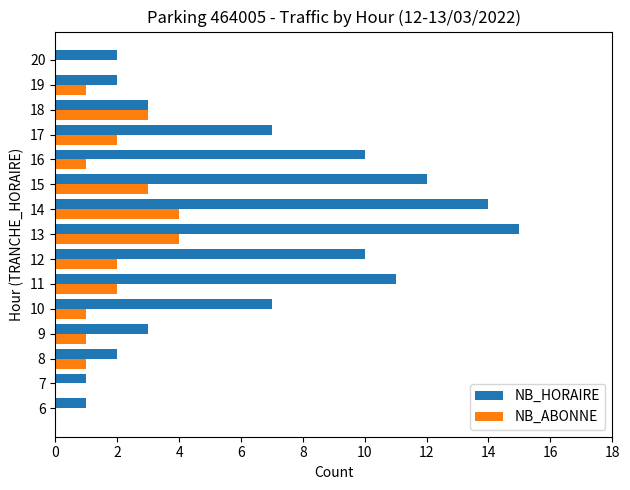

Between 8 and 13, which series saw the biggest shift?

NB_HORAIRE